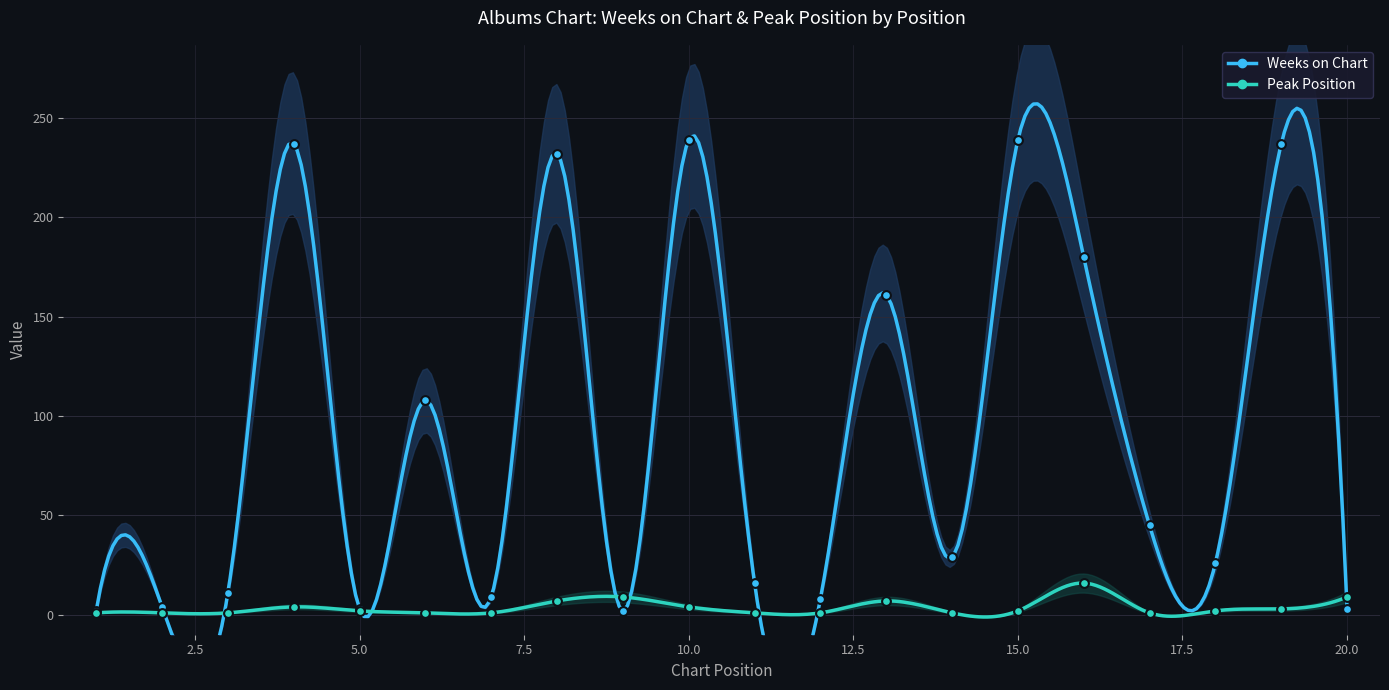

Which series reaches the minimum Y coordinate?

Peak Position